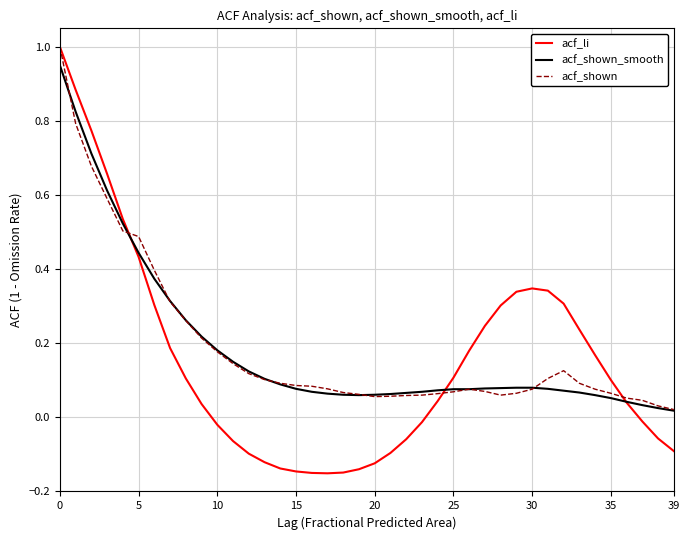

Which series has the widest spread of values?

acf_li